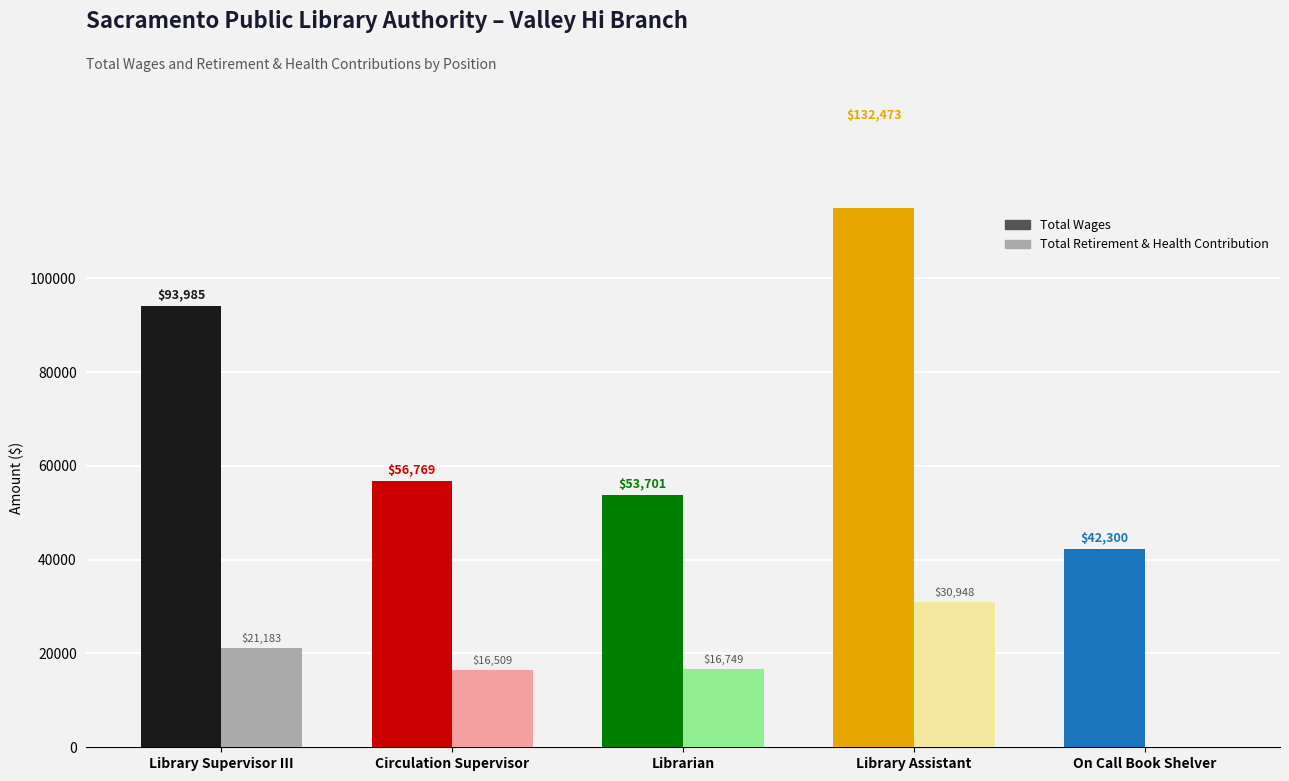

Which category has the highest value in the Total Wages series?

Library Assistant